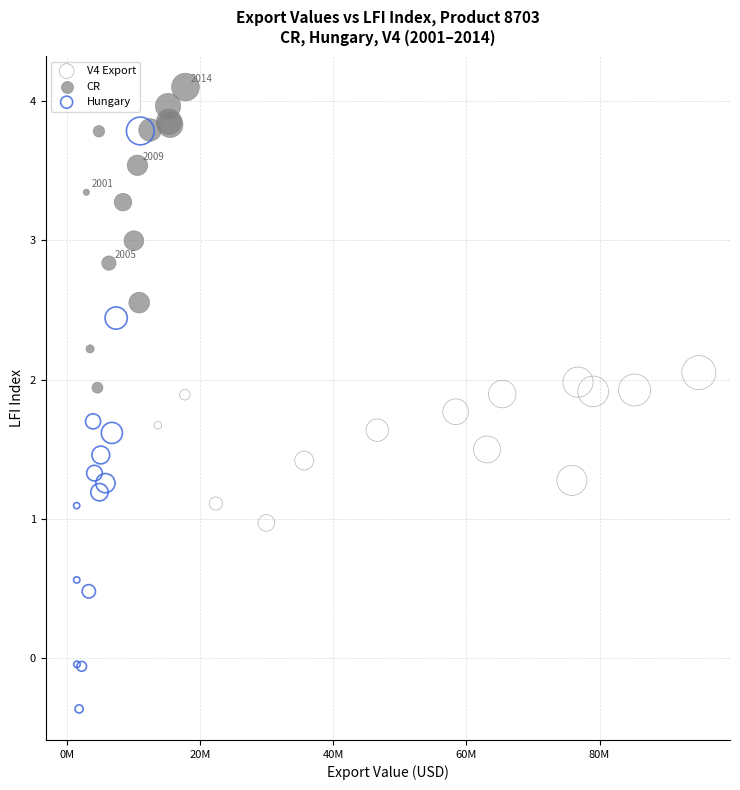

Which series reaches the maximum Y coordinate?

CR